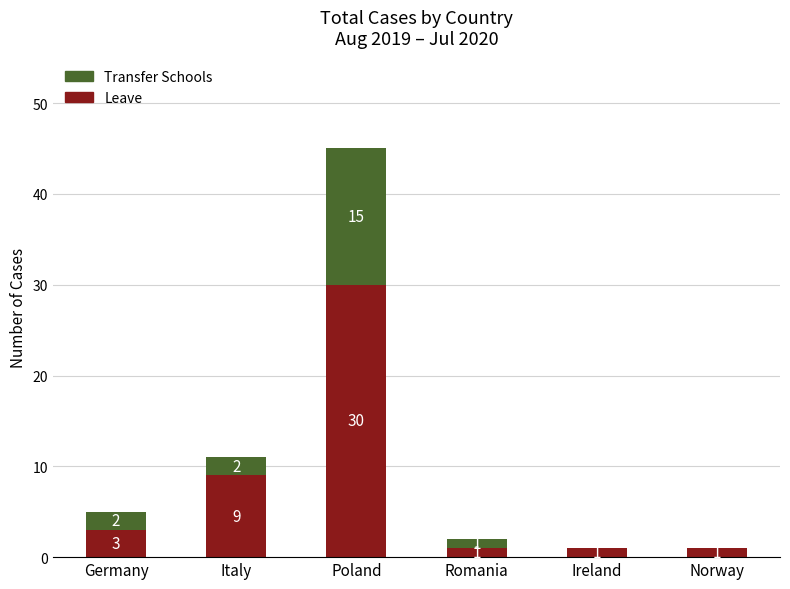

What is the total value across all series at Poland?

45